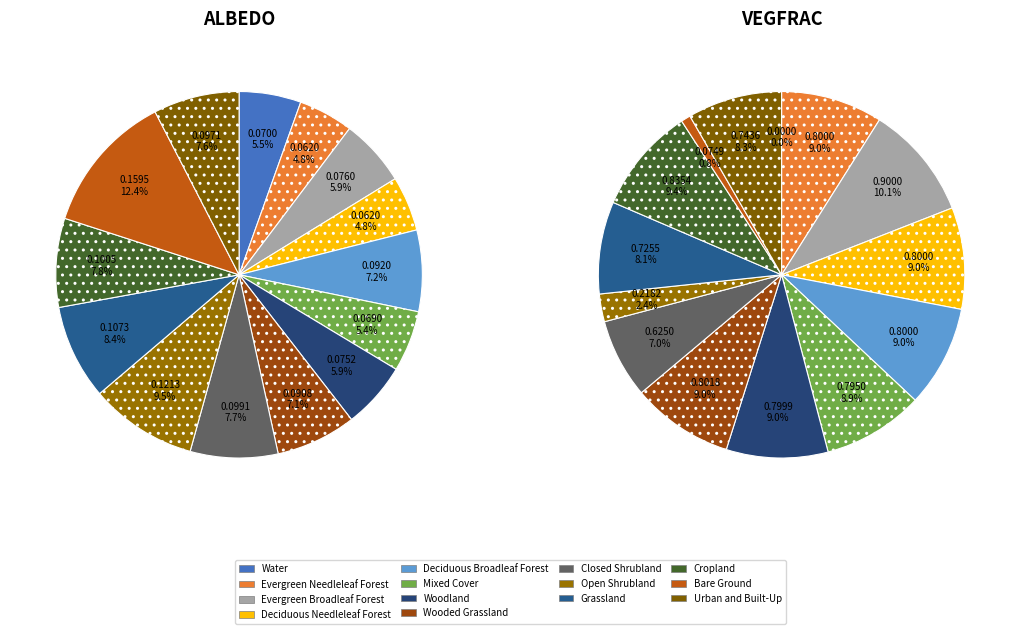

Which slice is the largest?

Bare Ground